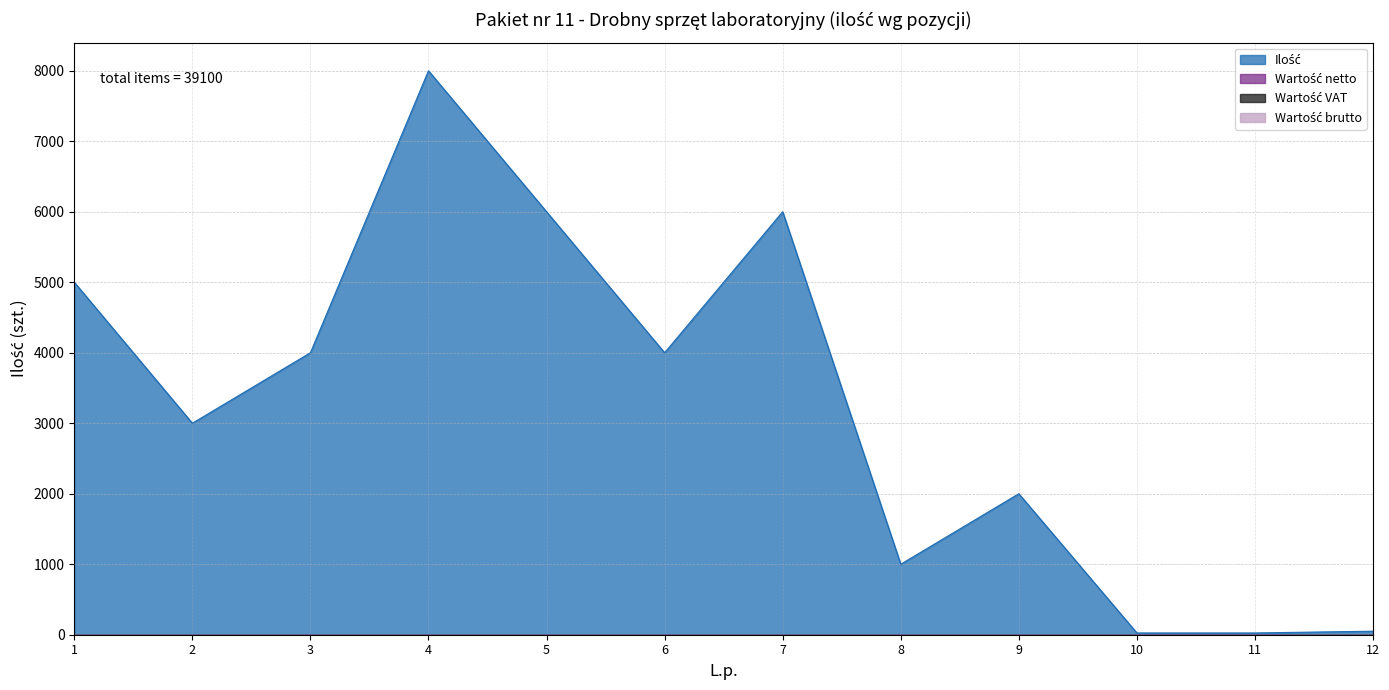

True or false: Wartość netto and Wartość brutto intersect in this chart.

False